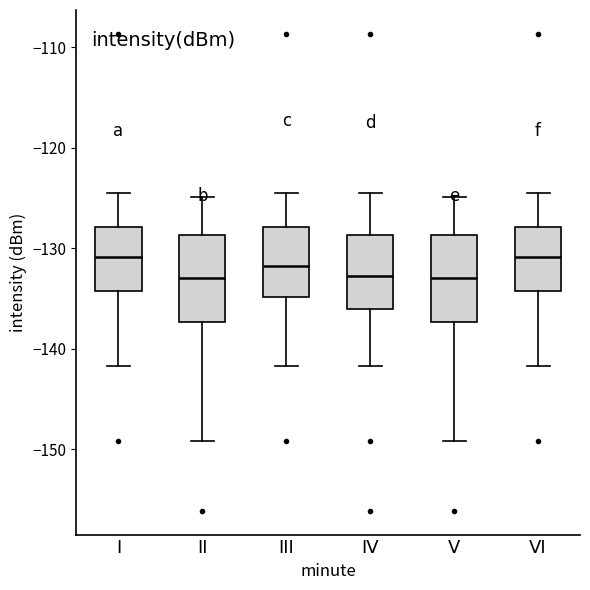

Reading left to right, read every box against the y-axis: the position of its median line, the range the box covers, and the ends of its whiskers. The values are not printed on the chart, so give them approximately, as read against the axis.

I: median -131, box -134 to -128, whiskers -142 to -125
II: median -133, box -137 to -129, whiskers -149 to -125
III: median -132, box -135 to -128, whiskers -142 to -125
IV: median -133, box -136 to -129, whiskers -142 to -125
V: median -133, box -137 to -129, whiskers -149 to -125
VI: median -131, box -134 to -128, whiskers -142 to -125